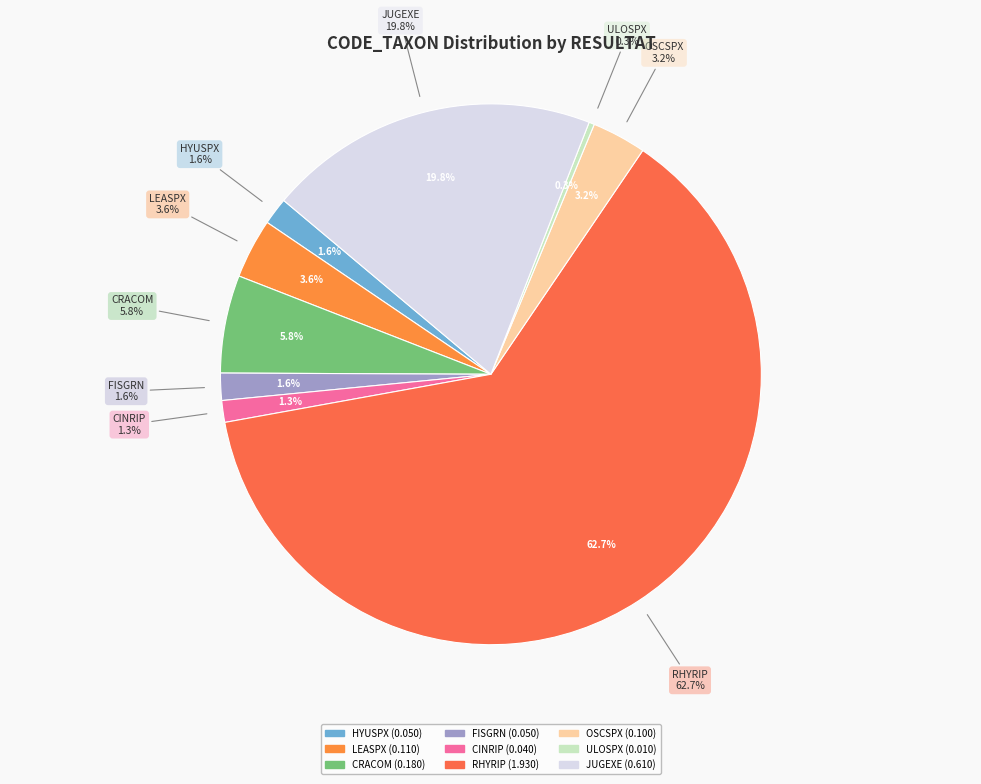

How many segments does this pie chart have?

9